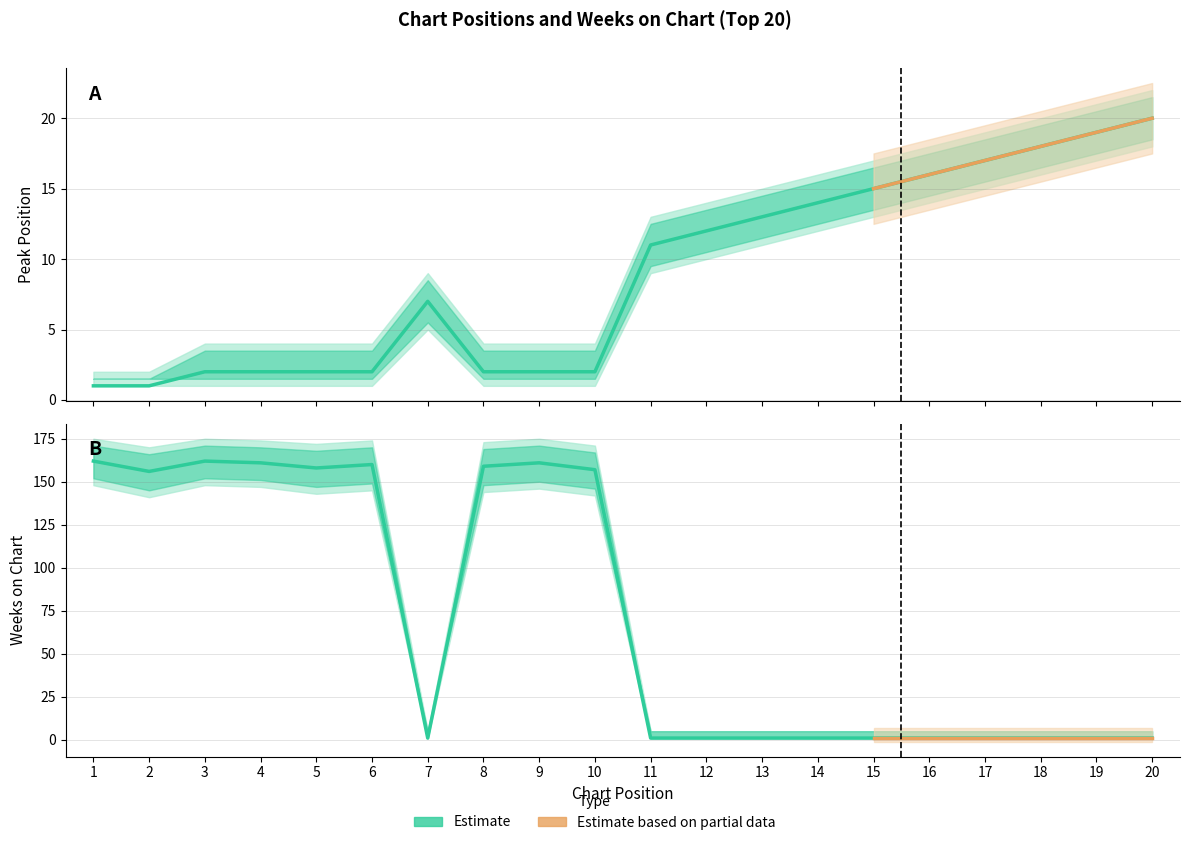

True or false: Weeks on Chart and Peak Position cross at least once.

True